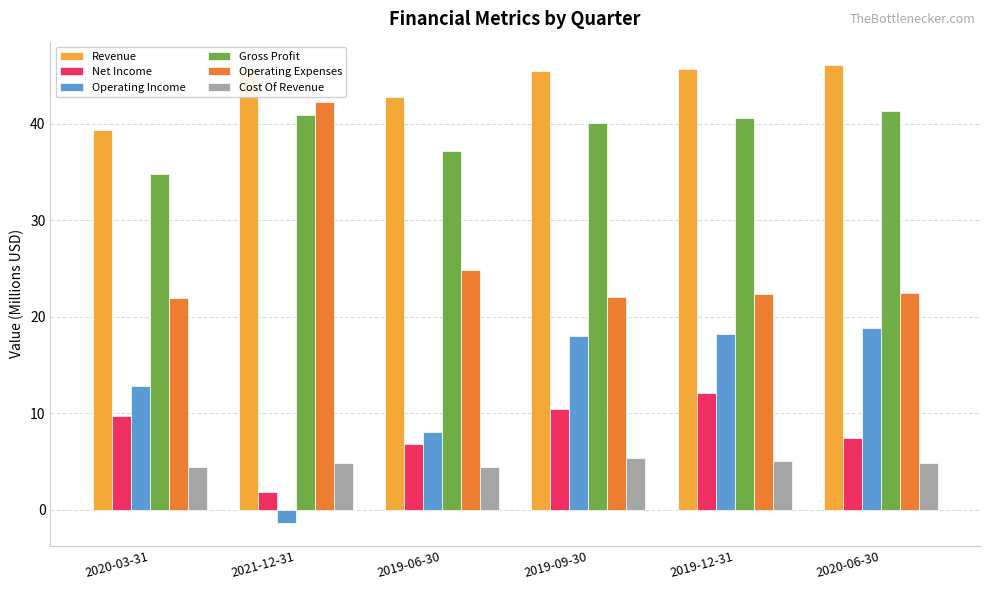

What is the greatest value displayed?

46.1